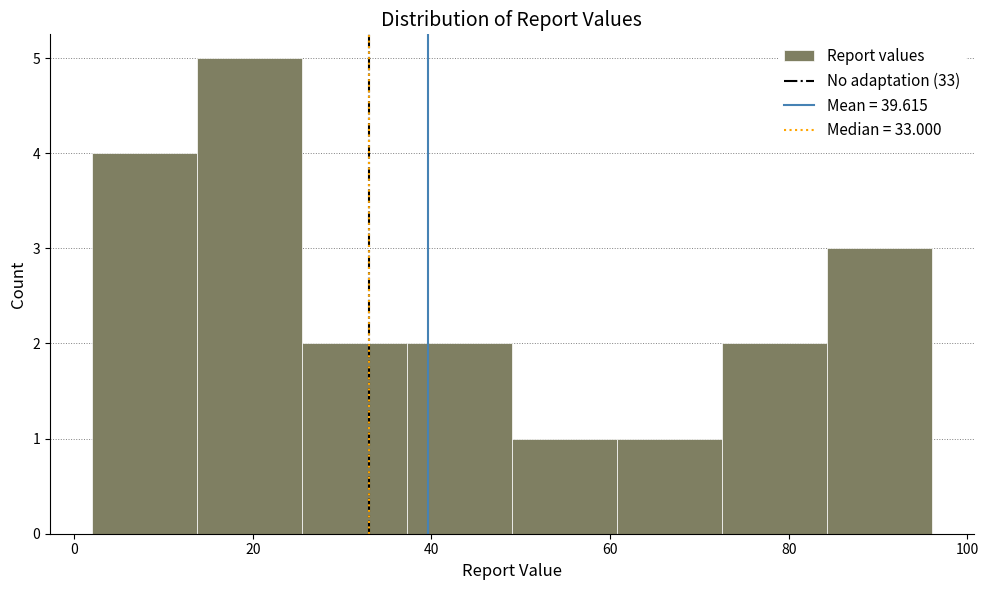

What is the height of the bar covering 38 to 50 on the x-axis? Neither the bar edges nor the heights are printed on the chart, so give them approximately, as read against the axes.

2